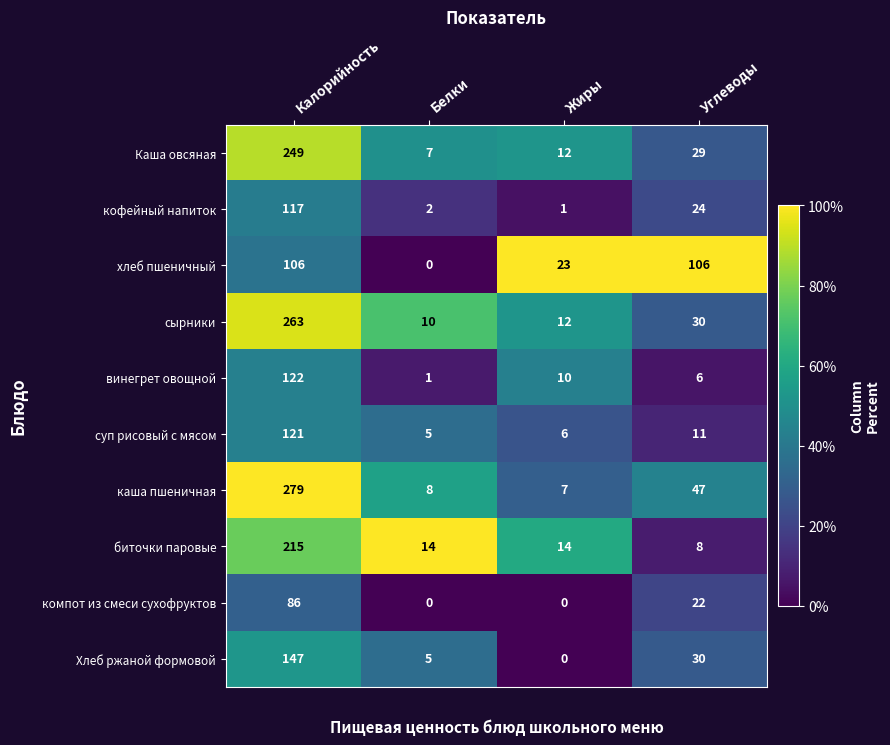

Which series has the widest spread of values?

каша пшеничная